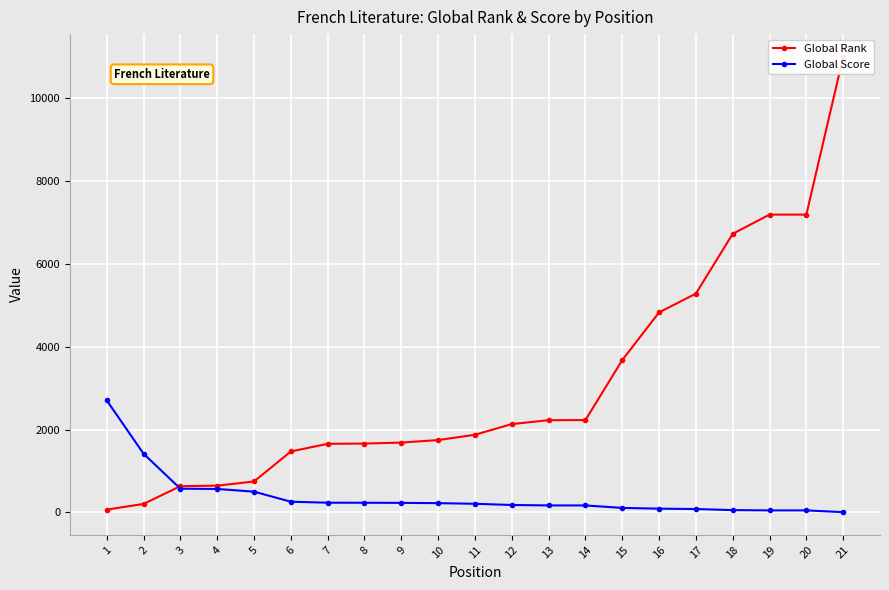

Which series has the largest total across all categories?

Global Rank